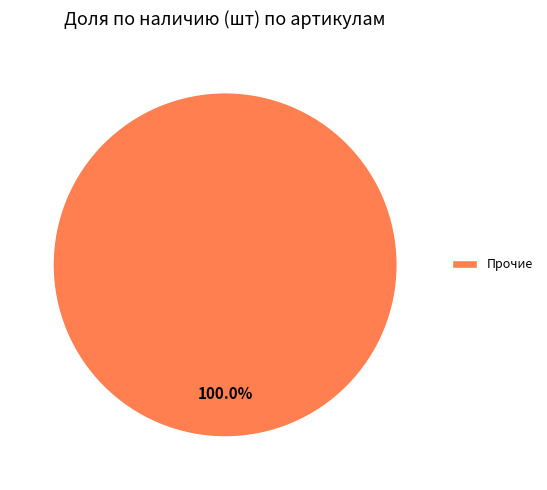

How many segments does this pie chart have?

1